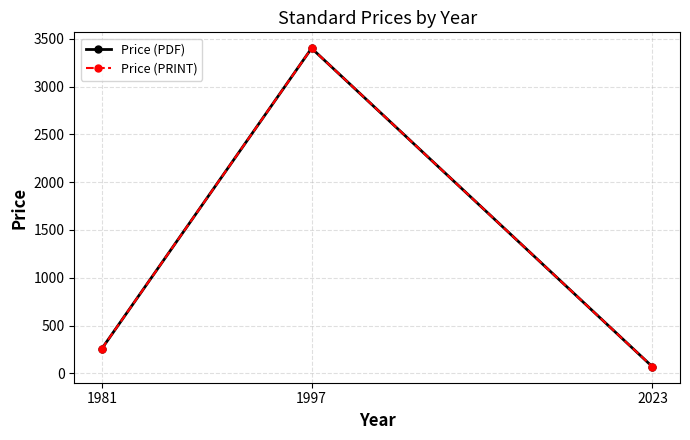

Rank the series at 1981 from highest to lowest value.

Price (PDF), Price (PRINT)